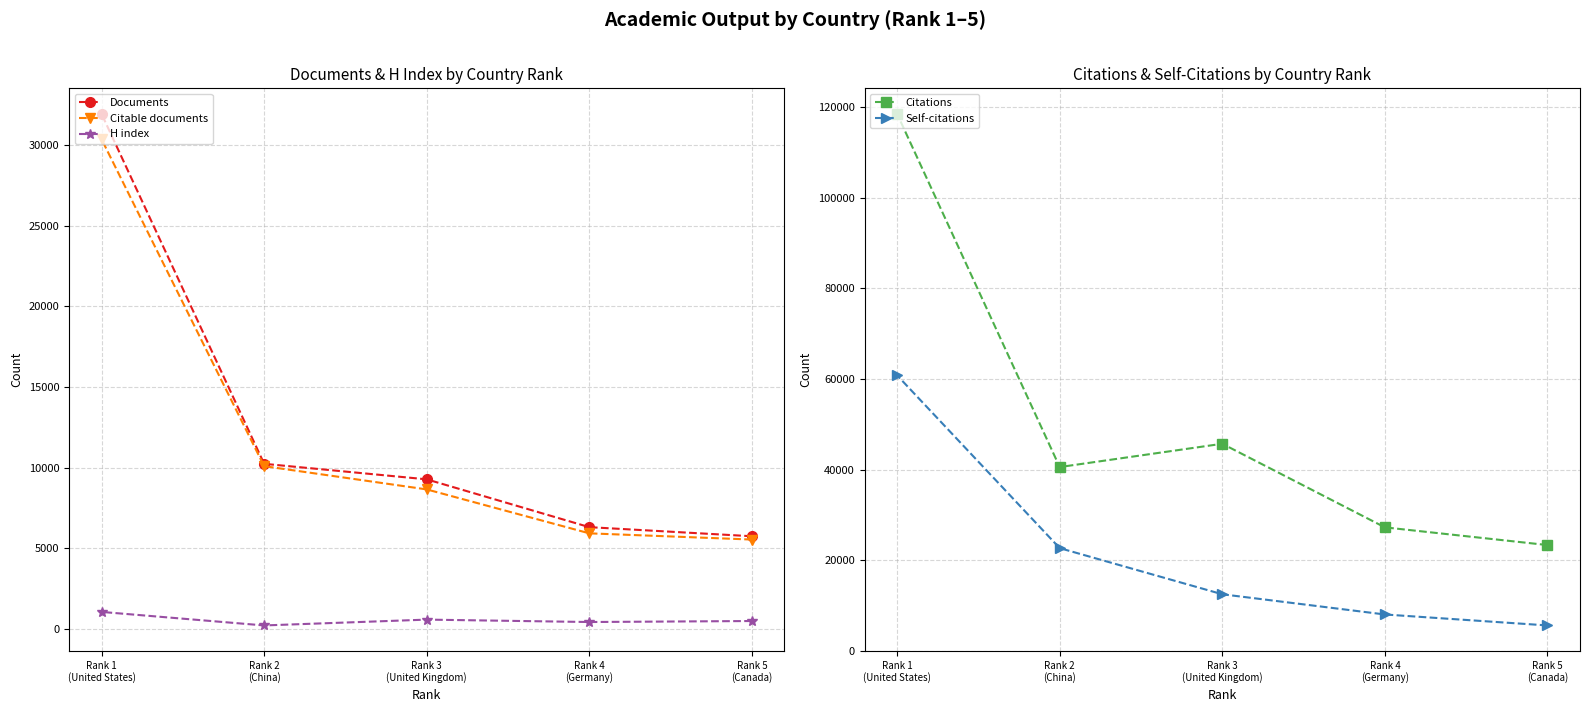

What is the approximate value of Citable documents at Rank 3
(United Kingdom), to the nearest 10?

8650